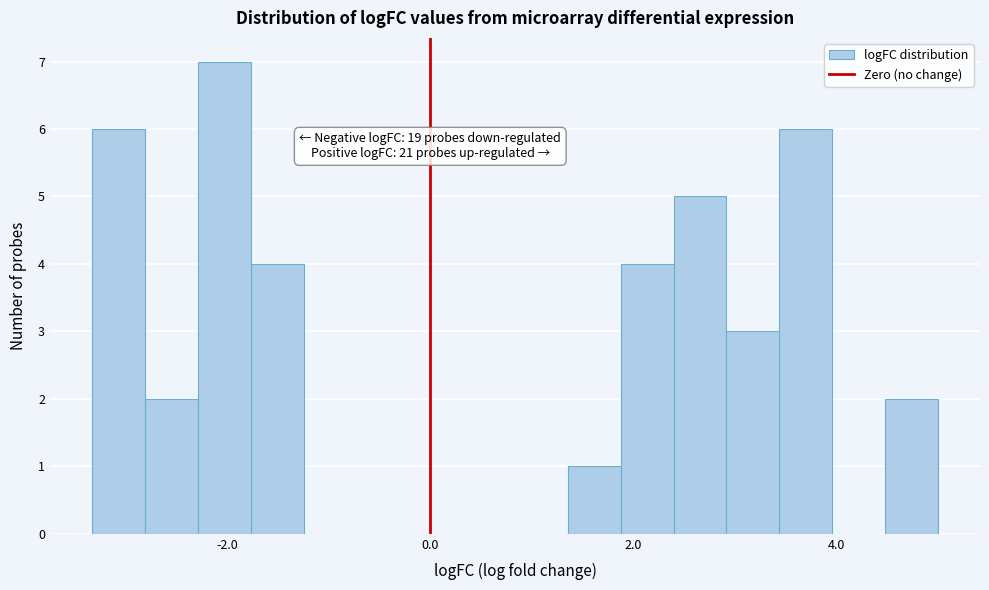

Read against the x-axis, roughly where is the centre of the tallest bar?

-2.0